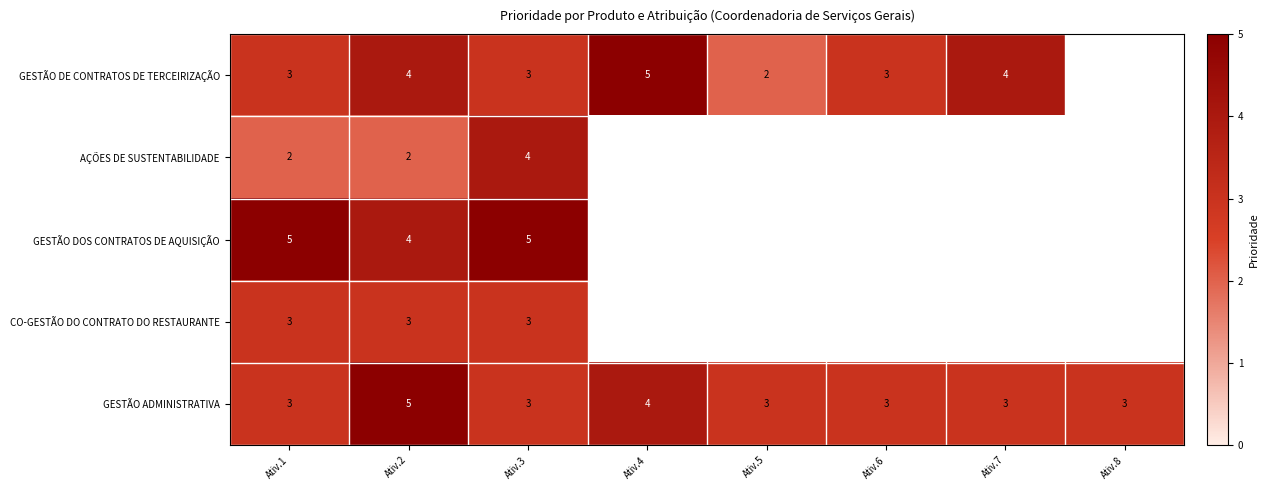

Count the GESTÃO ADMINISTRATIVA values in the range 3 to 4.

7